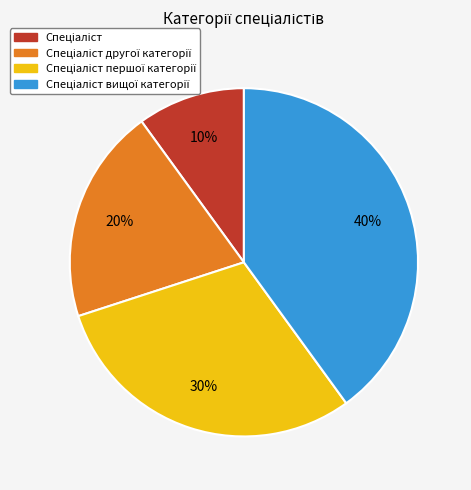

Is there a majority slice in this chart?

No